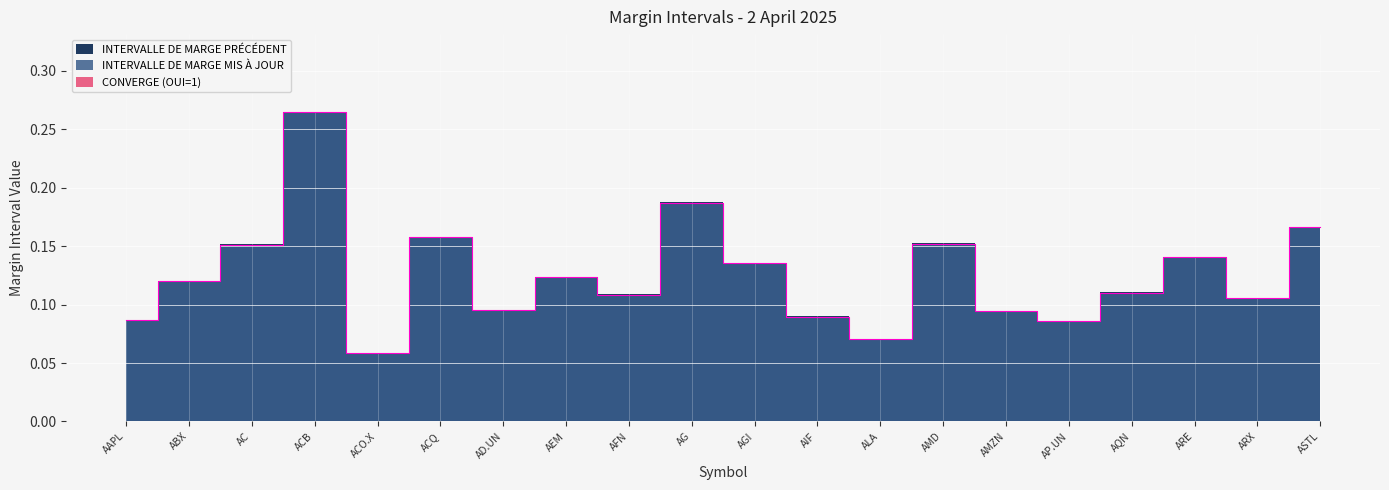

How many distinct data groups are displayed?

3